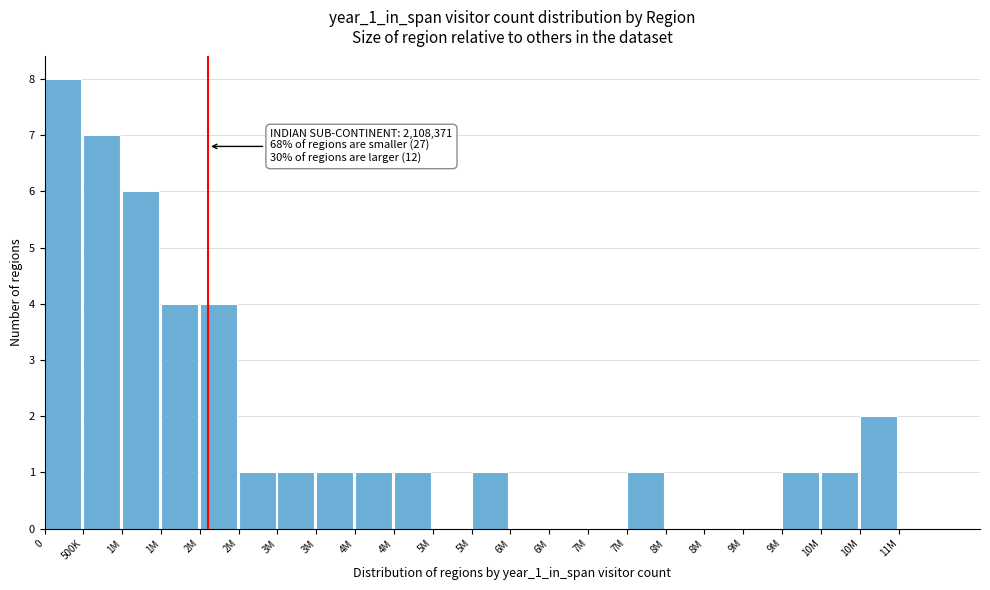

How many distinct data groups are displayed?

1